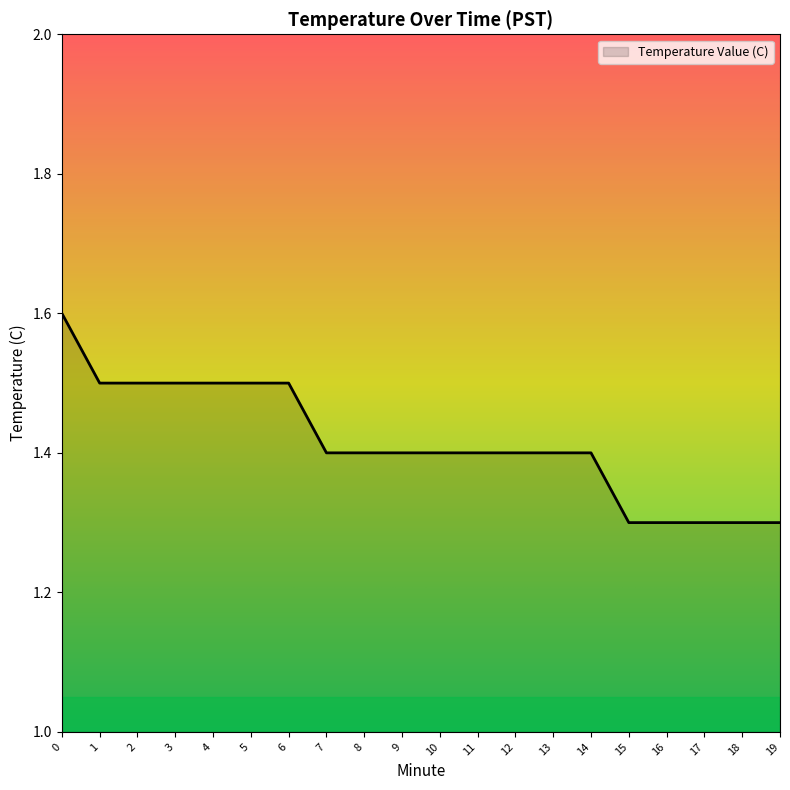

Which has a higher value, 12 or 5?

5